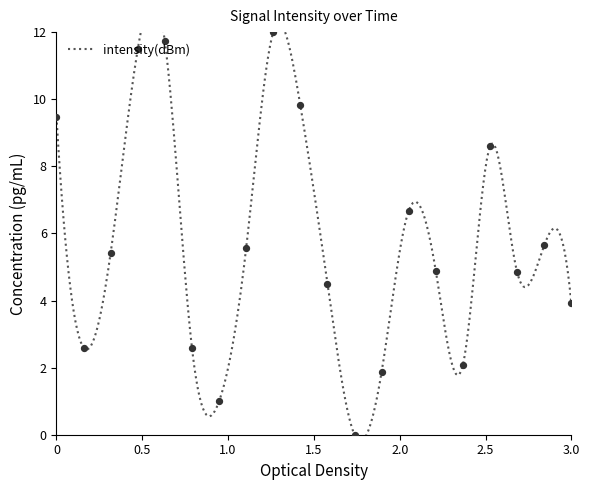

What is the change in value from 16 to 20?

-7.5